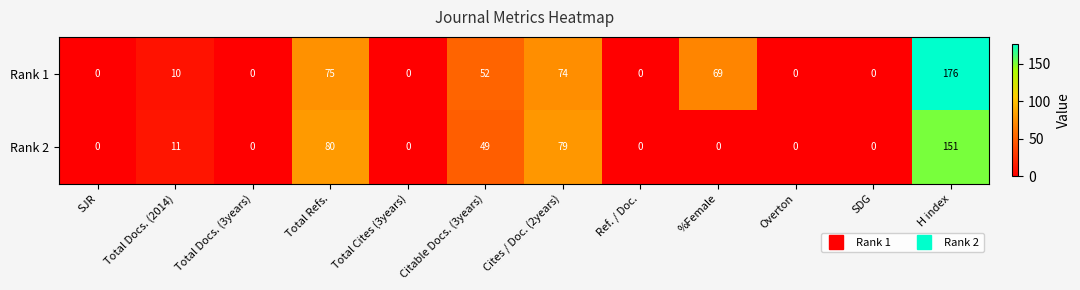

True or false: Rank 2 has a value of 0 at SJR.

True